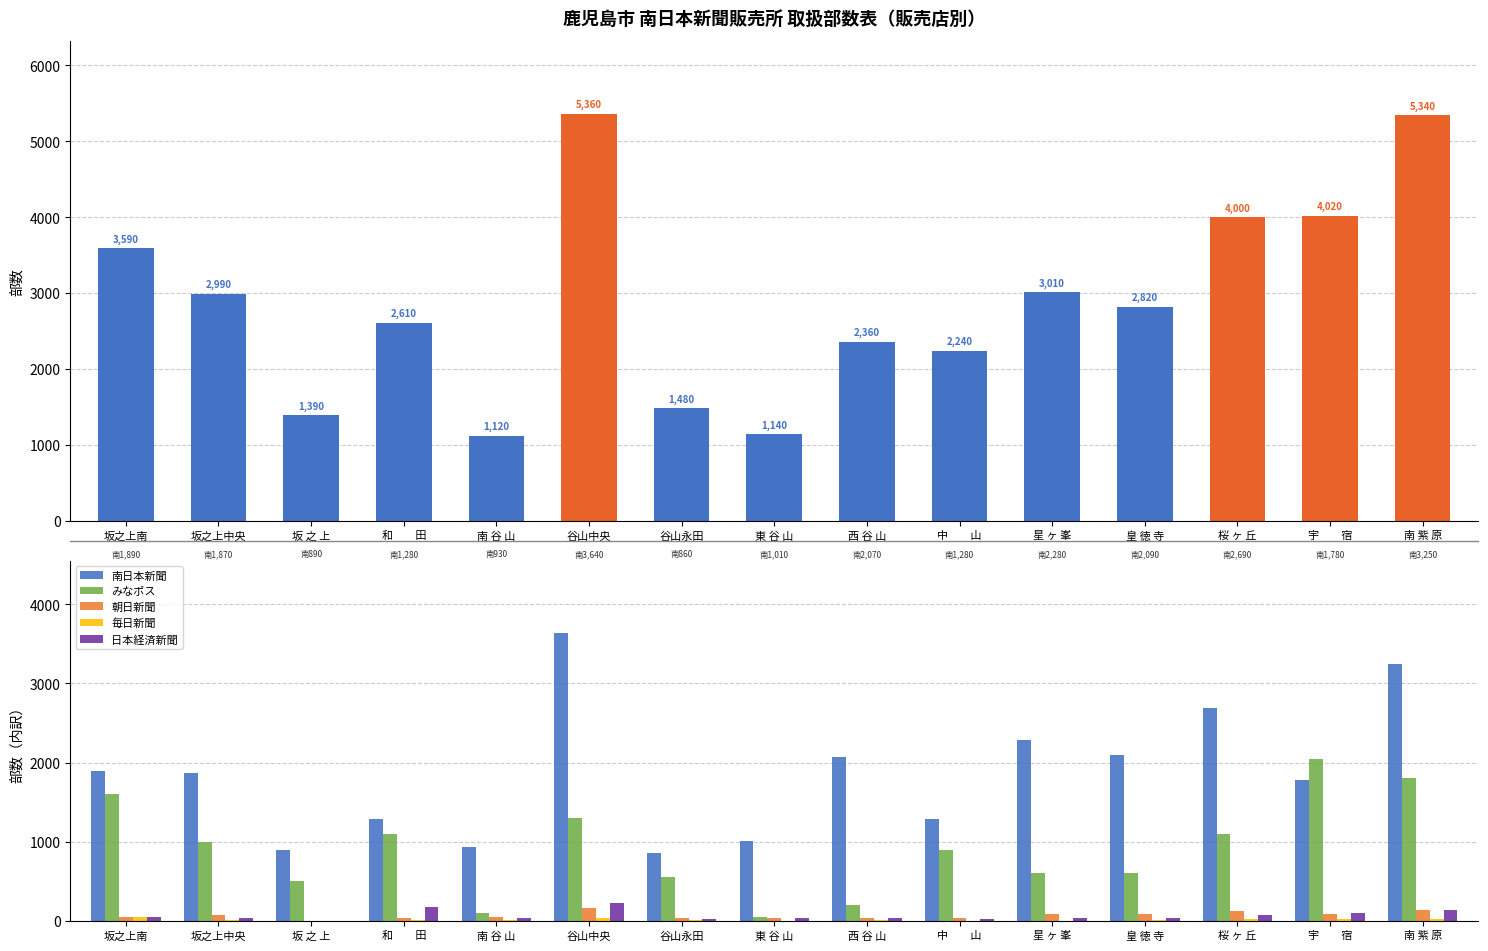

What is the difference between the 日本経済新聞 values at 谷山中央 and 東 谷 山?

180